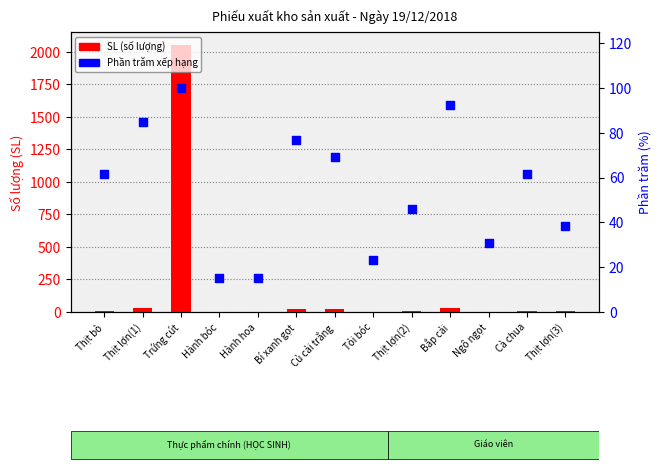

Which series has the largest total across all categories?

SL (số lượng)